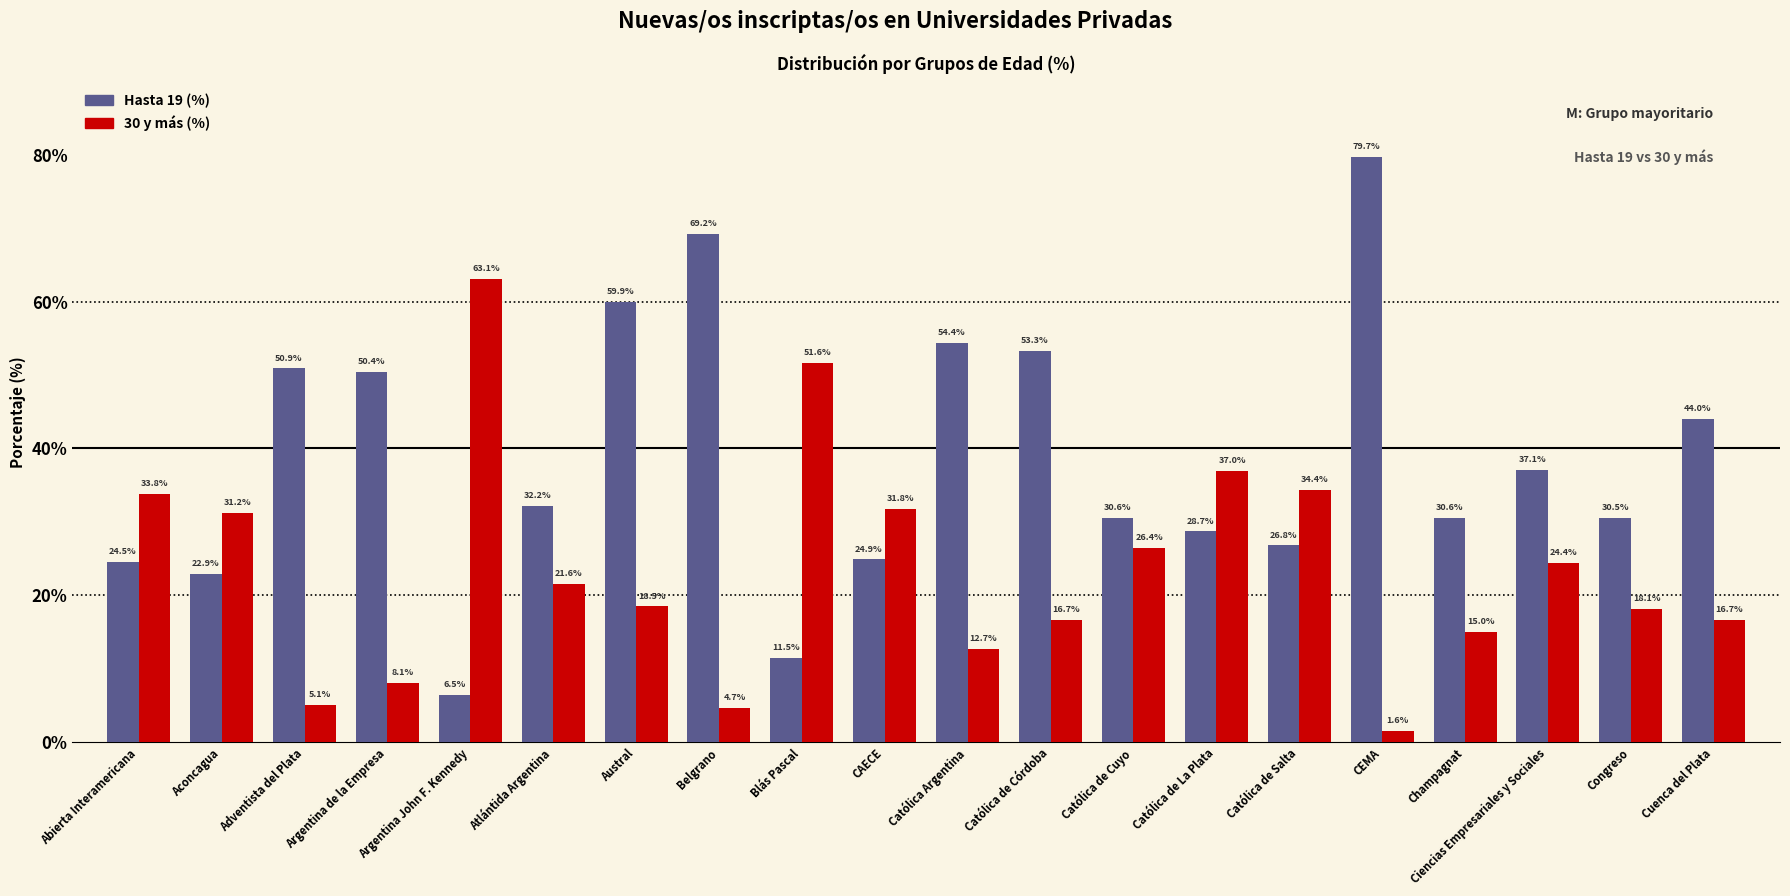

Where is 30 y más (%) nearest to the value 32?

CAECE